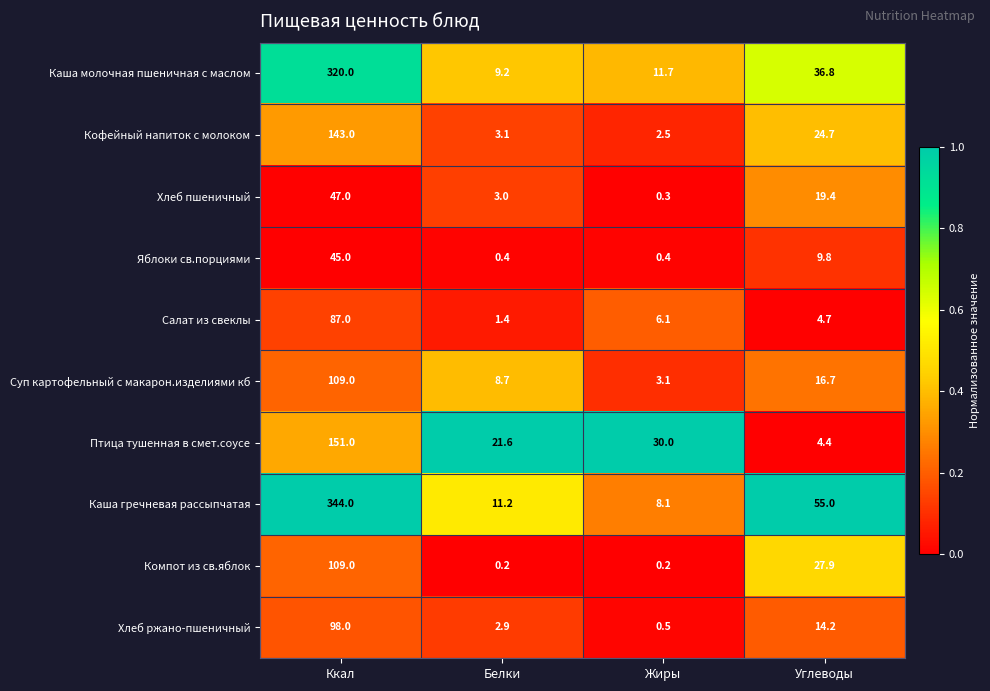

What is the greatest value displayed?

344.0